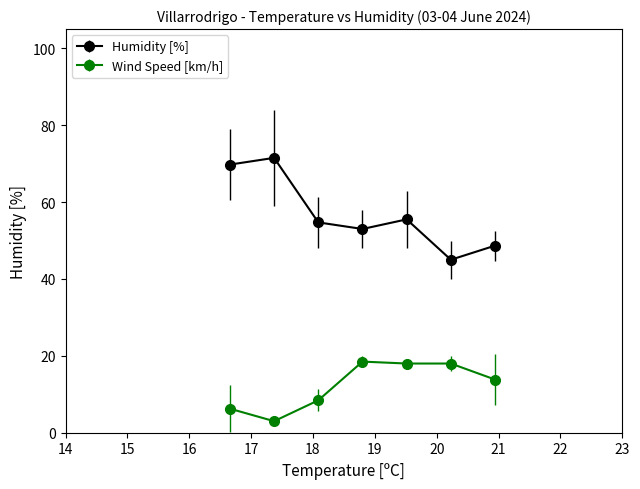

Which series has the largest total across all categories?

Humidity [%]